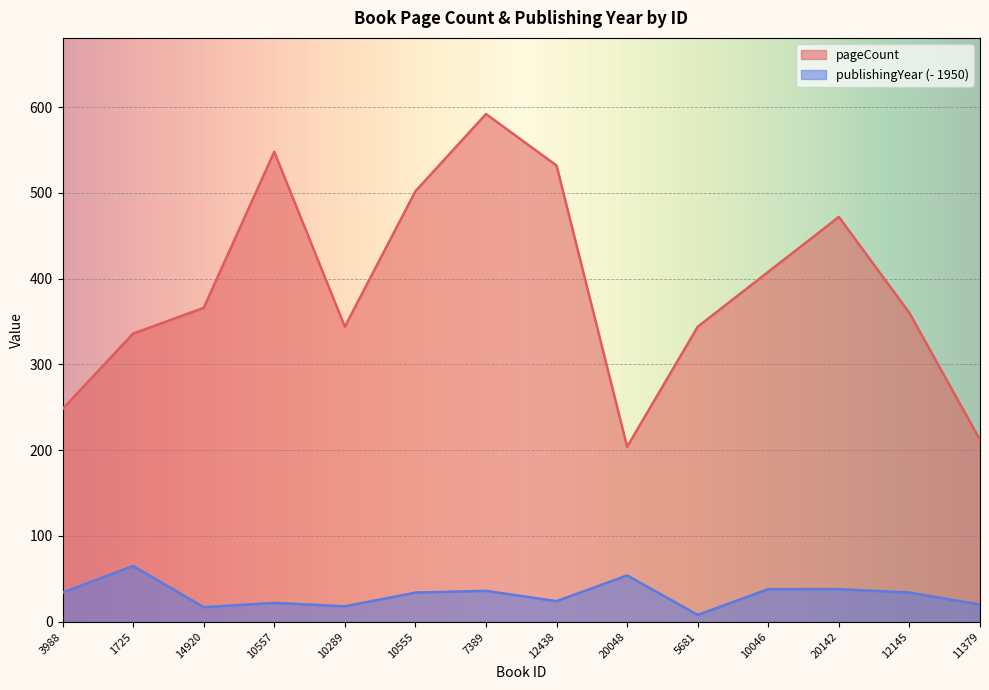

Rank the series by their maximum value, from lowest to highest.

publishingYear (- 1950), pageCount